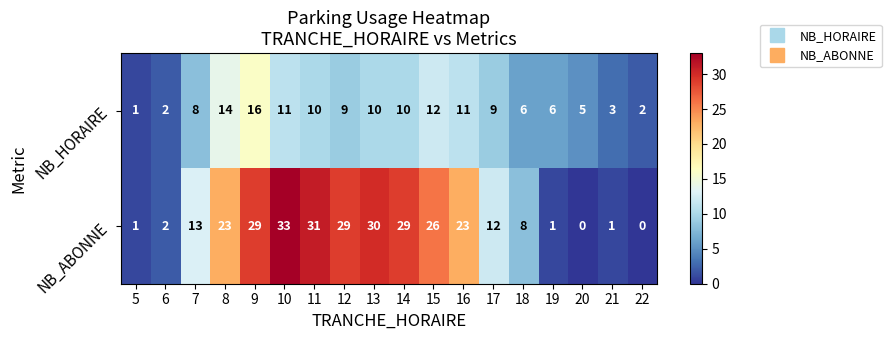

What is the sum of all NB_HORAIRE values?

145